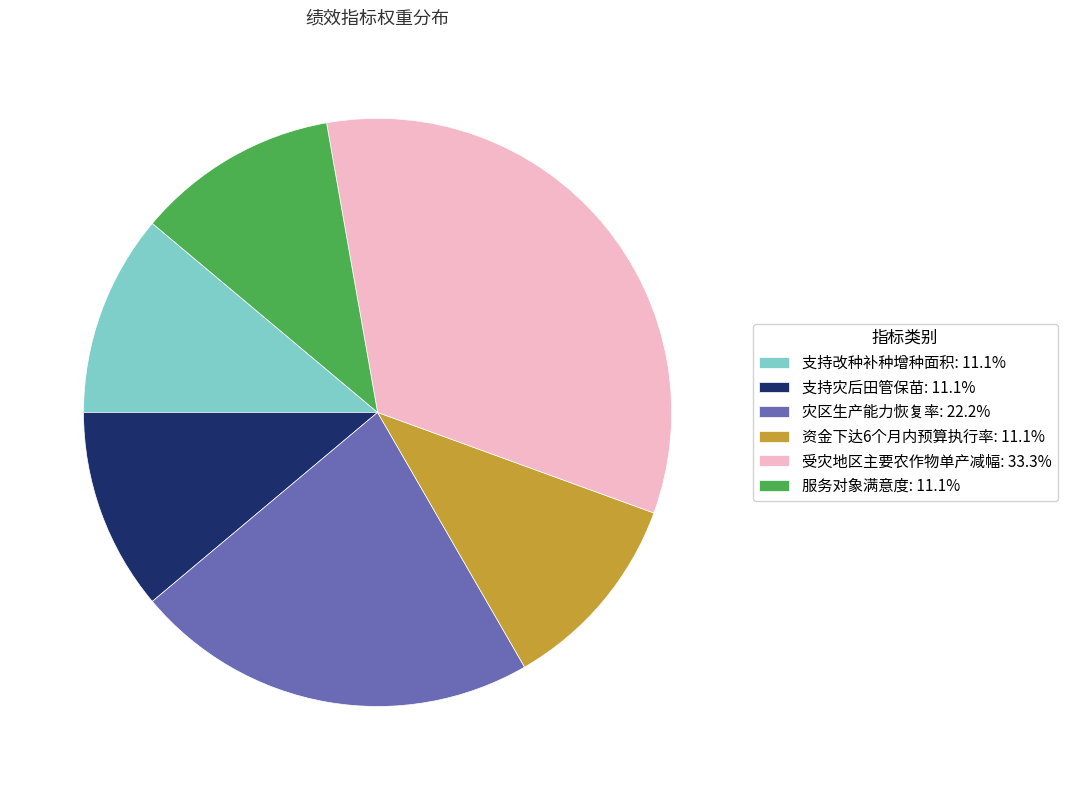

Is 支持灾后田管保苗 the majority of the pie?

No